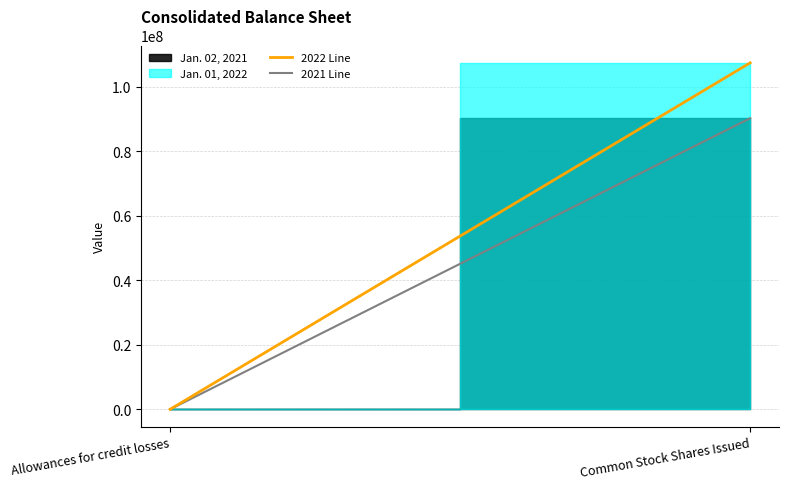

What position from the right is Allowances for credit losses?

2